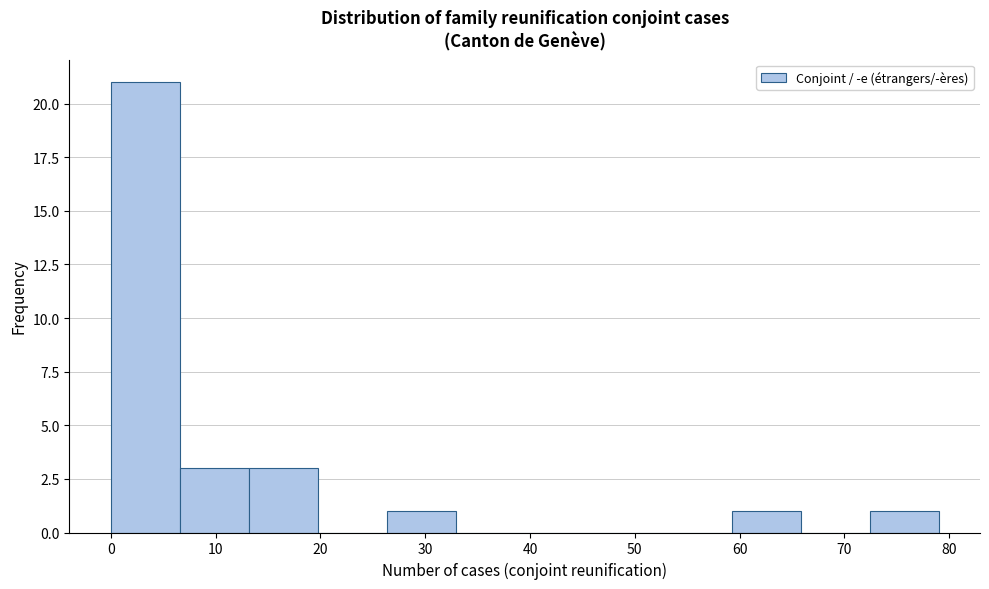

Reading left to right, transcribe this chart: for each bar, give the range it covers on the x-axis and its height. Neither the bar edges nor the heights are printed on the chart, so give them approximately, as read against the axes.

0 to 7: 21
7 to 13: 3
13 to 20: 3
20 to 26: 0
26 to 33: 1
33 to 40: 0
40 to 46: 0
46 to 53: 0
53 to 59: 0
59 to 66: 1
66 to 72: 0
72 to 79: 1